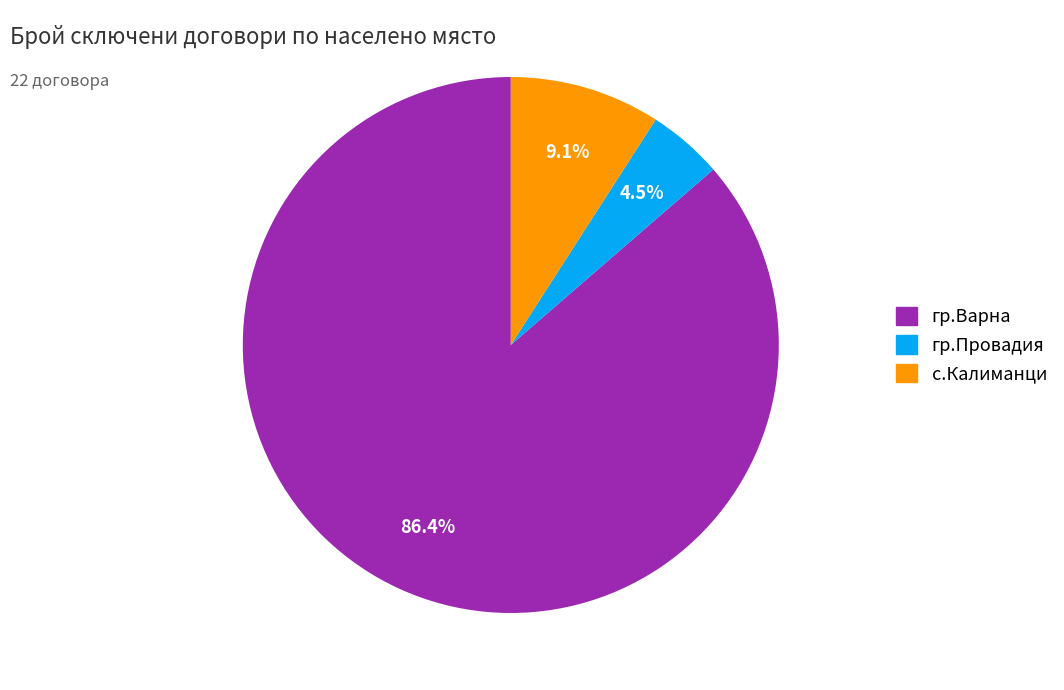

What is the ratio of the value at гр.Провадия to the value at с.Калиманци?

0.5